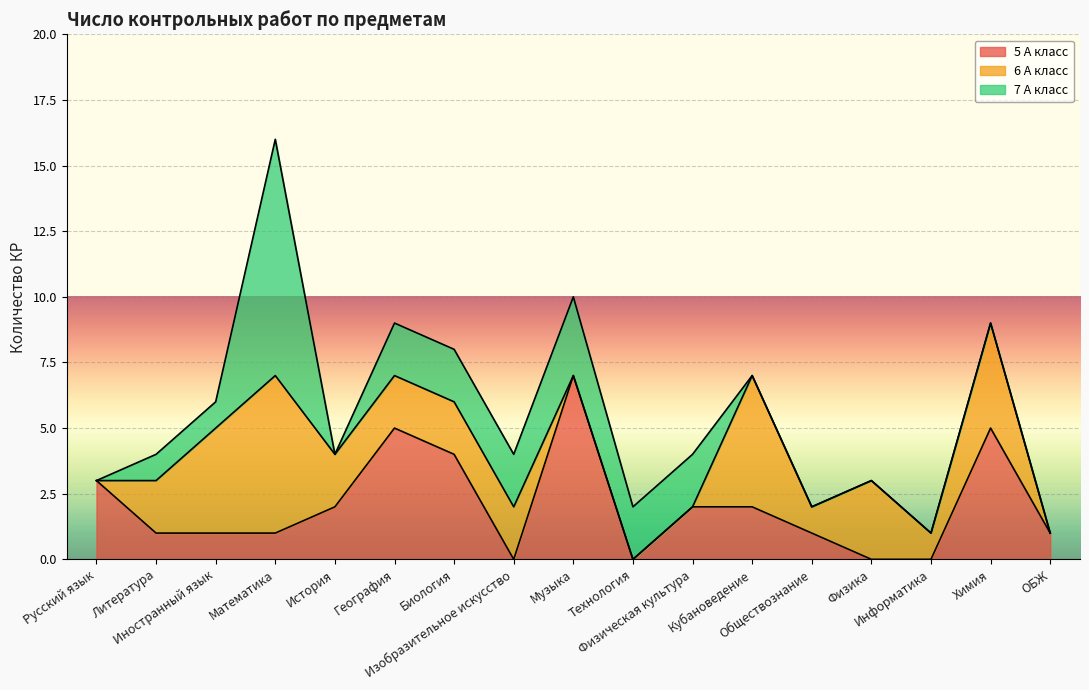

What is the average value of the 7 А класс series?

1